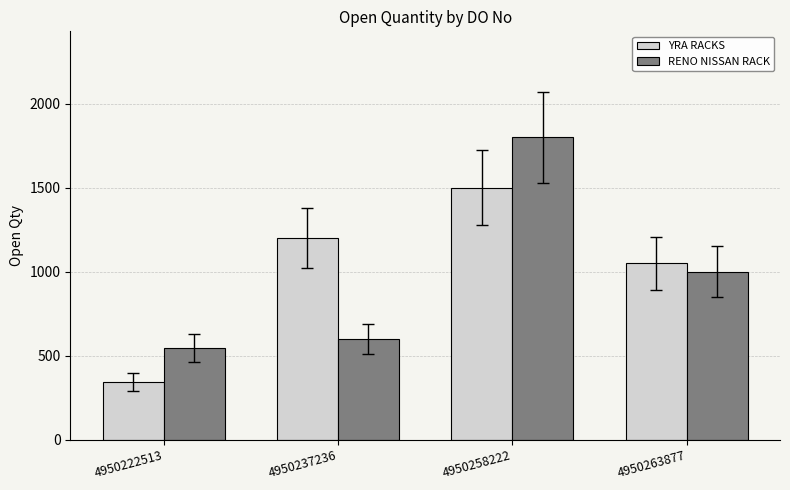

What is the sum of the YRA RACKS values at 4950237236 and 4950258222?

2700